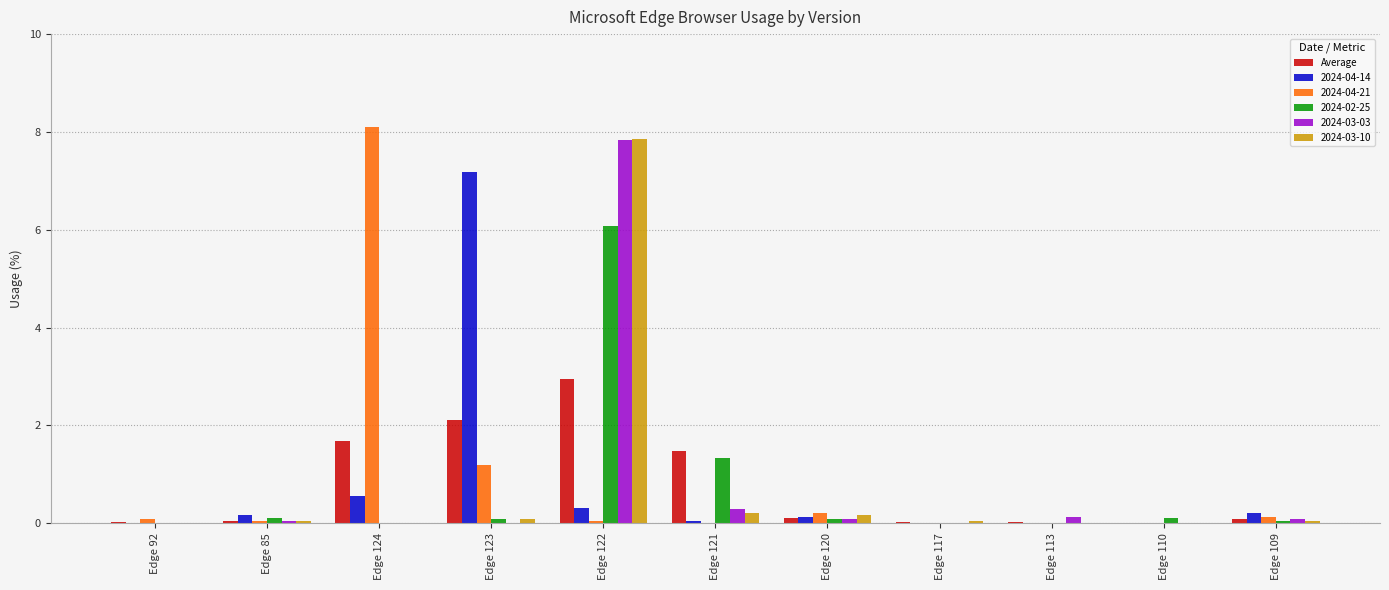

What is the sum of all 2024-03-10 values?

8.4